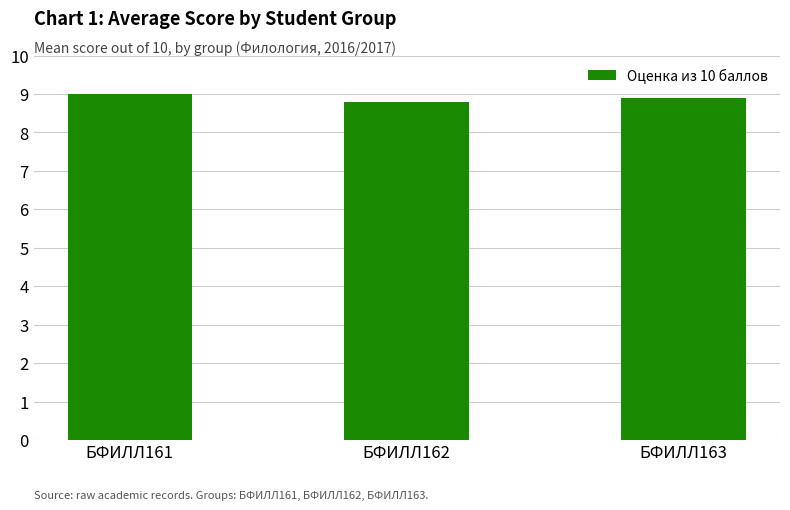

What is the maximum value shown in the chart?

9.0